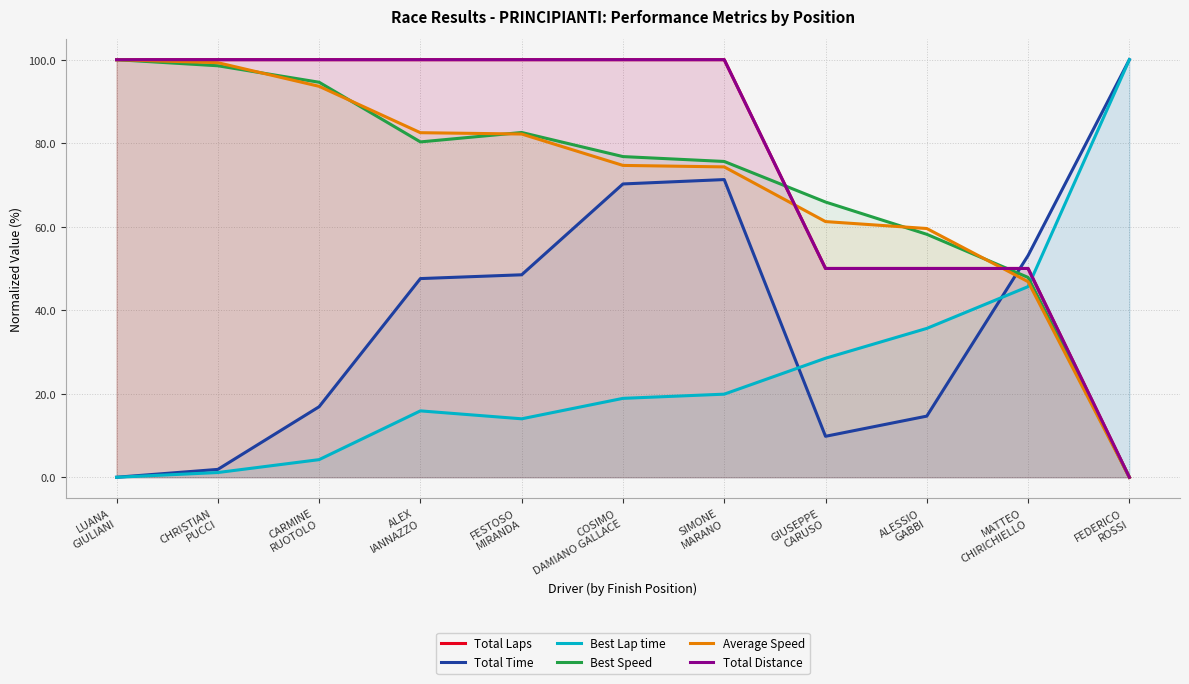

What is the label of the 2nd point from the right?

MATTEO
CHIRICHIELLO